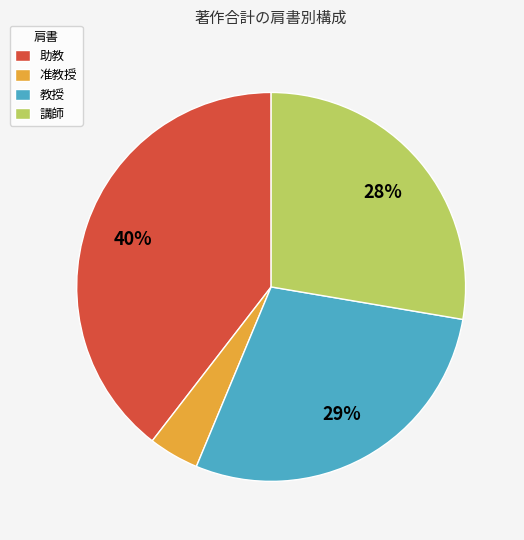

To the nearest percent, what percentage of the pie is 教授?

29%